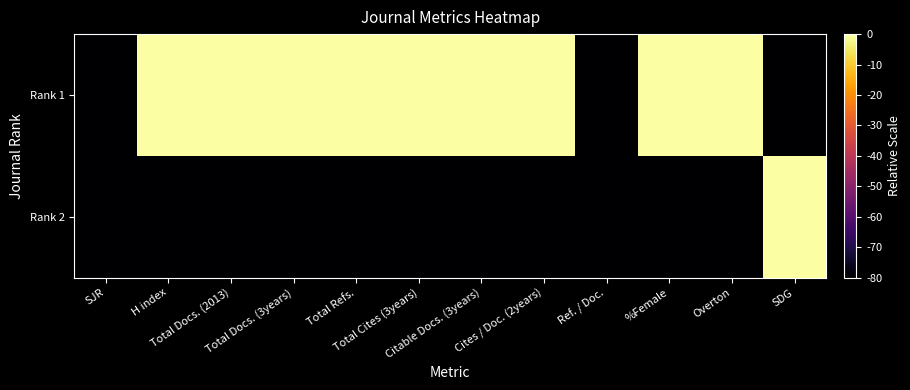

Reading left to right, list all the values displayed in this chart.

Rank 2: SJR=-80	H index=-80	Total Docs. (2013)=-80	Total Docs. (3years)=-80	Total Refs.=-80	Total Cites (3years)=-80	Citable Docs. (3years)=-80	Cites / Doc. (2years)=-80	Ref. / Doc.=-80	%Female=-80	Overton=-80	SDG=0
Rank 1: SJR=-80	H index=0	Total Docs. (2013)=0	Total Docs. (3years)=0	Total Refs.=0	Total Cites (3years)=0	Citable Docs. (3years)=0	Cites / Doc. (2years)=0	Ref. / Doc.=-80	%Female=0	Overton=0	SDG=-80